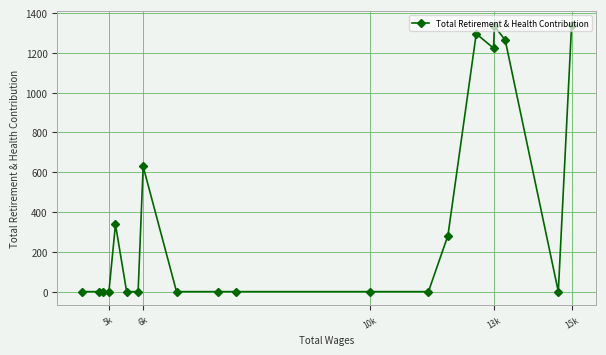

At which label is the value closest to 671?

6k